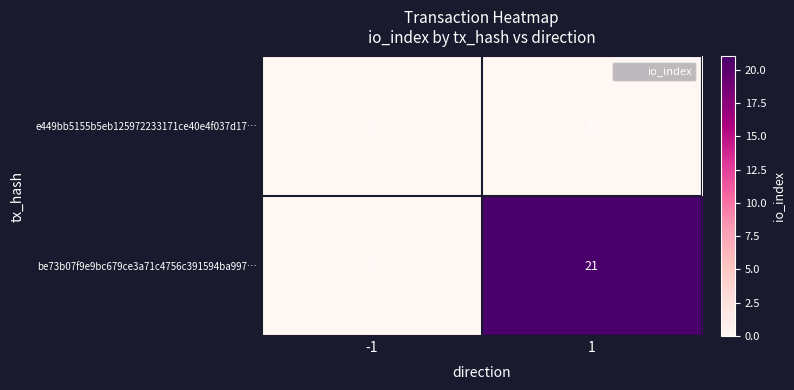

Which category has the highest value across all series?

1